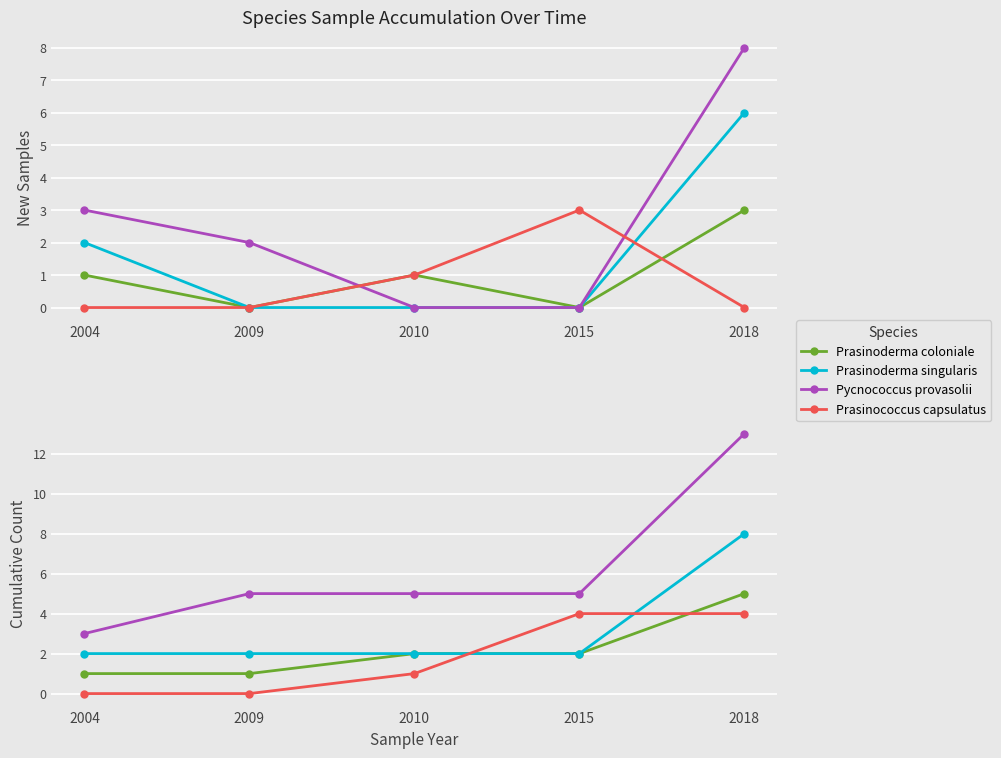

Between 2004 and 2010, which series saw the biggest shift?

Pycnococcus provasolii